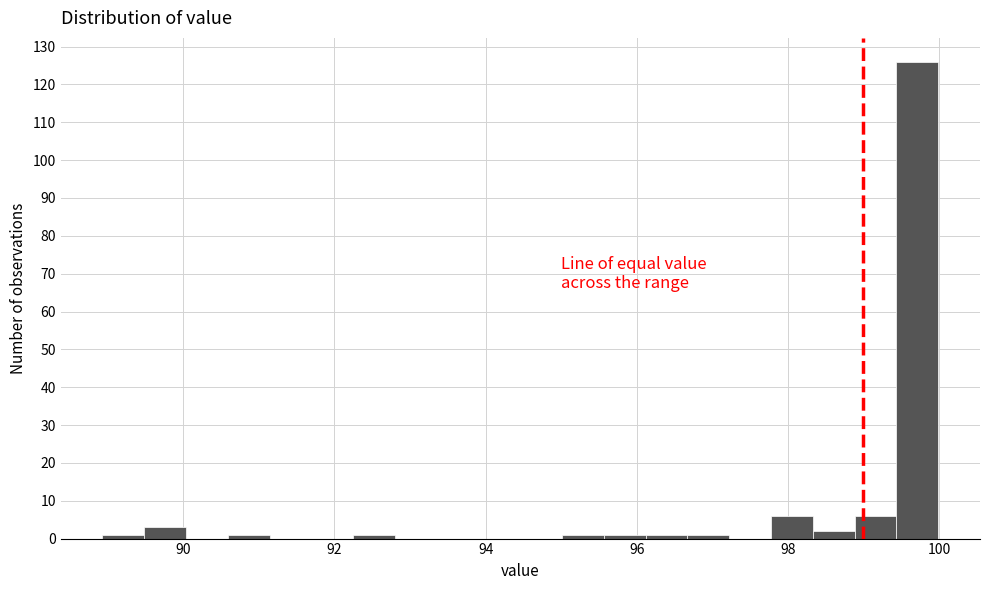

Around what value on the x-axis is the tallest bar? Give the approximate position of its centre, as read against the axis.

99.8